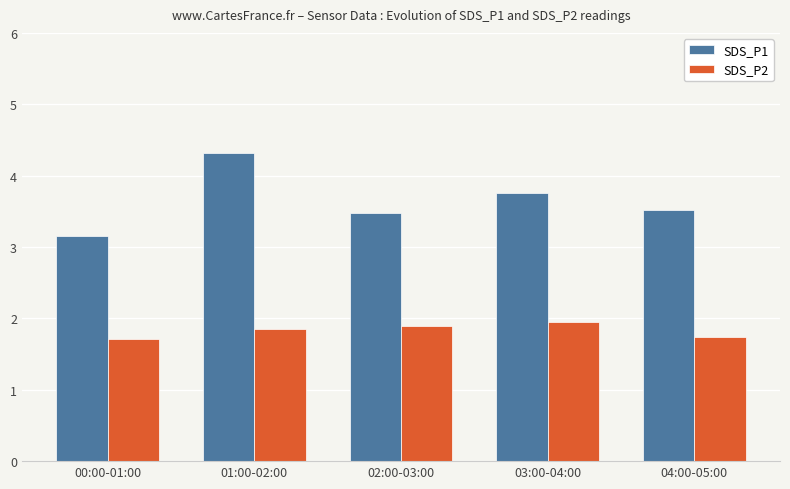

List the series in order of their overall mean, highest first.

SDS_P1, SDS_P2